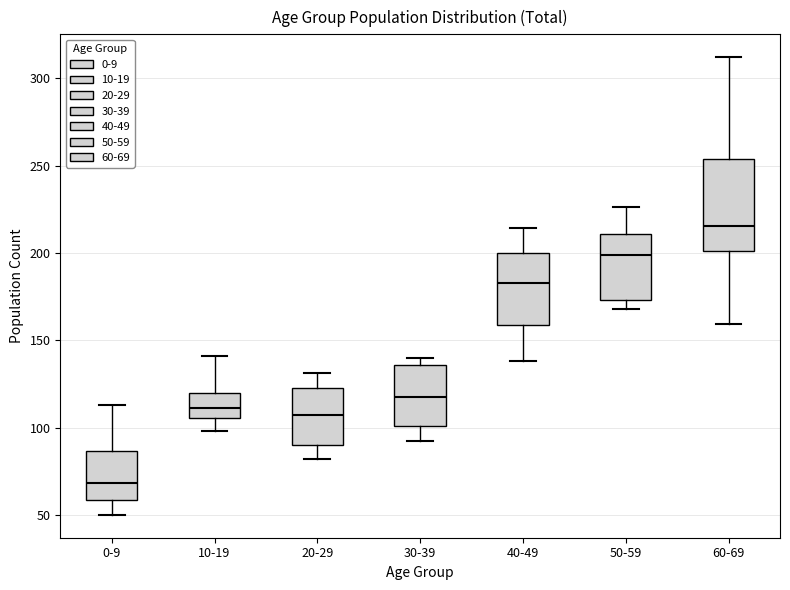

Comparing the boxes themselves (not the whiskers), which one is the tallest?

60-69